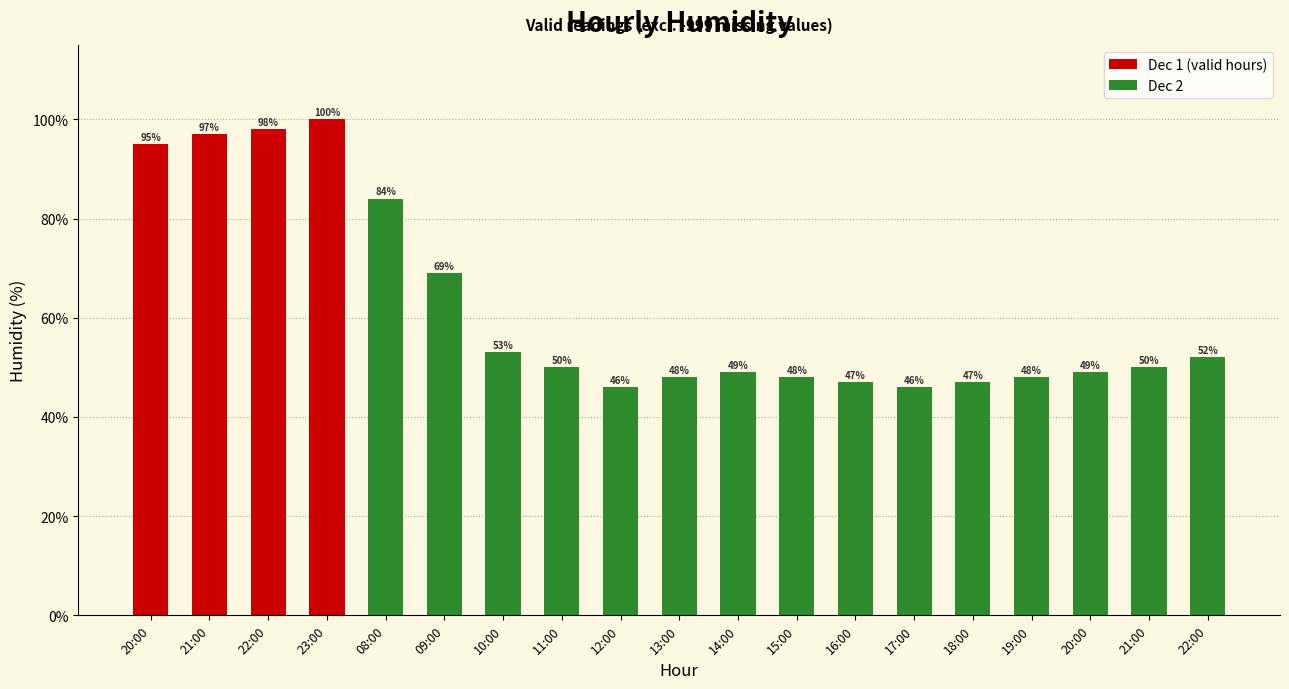

Rank the categories by value from highest to lowest.

23:00, 22:00, 21:00, 20:00, 08:00, 09:00, 10:00, 22:00, 11:00, 21:00, 14:00, 20:00, 13:00, 15:00, 19:00, 16:00, 18:00, 12:00, 17:00